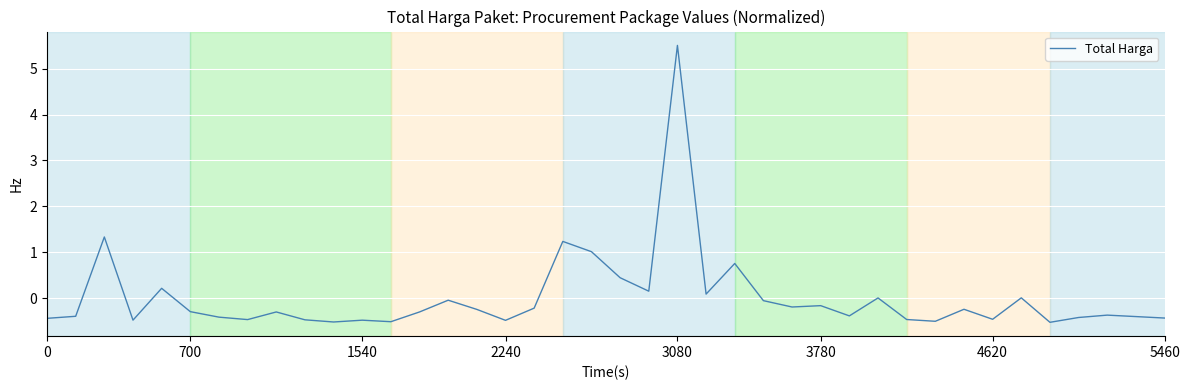

What is the difference between the maximum and minimum values?

6.0